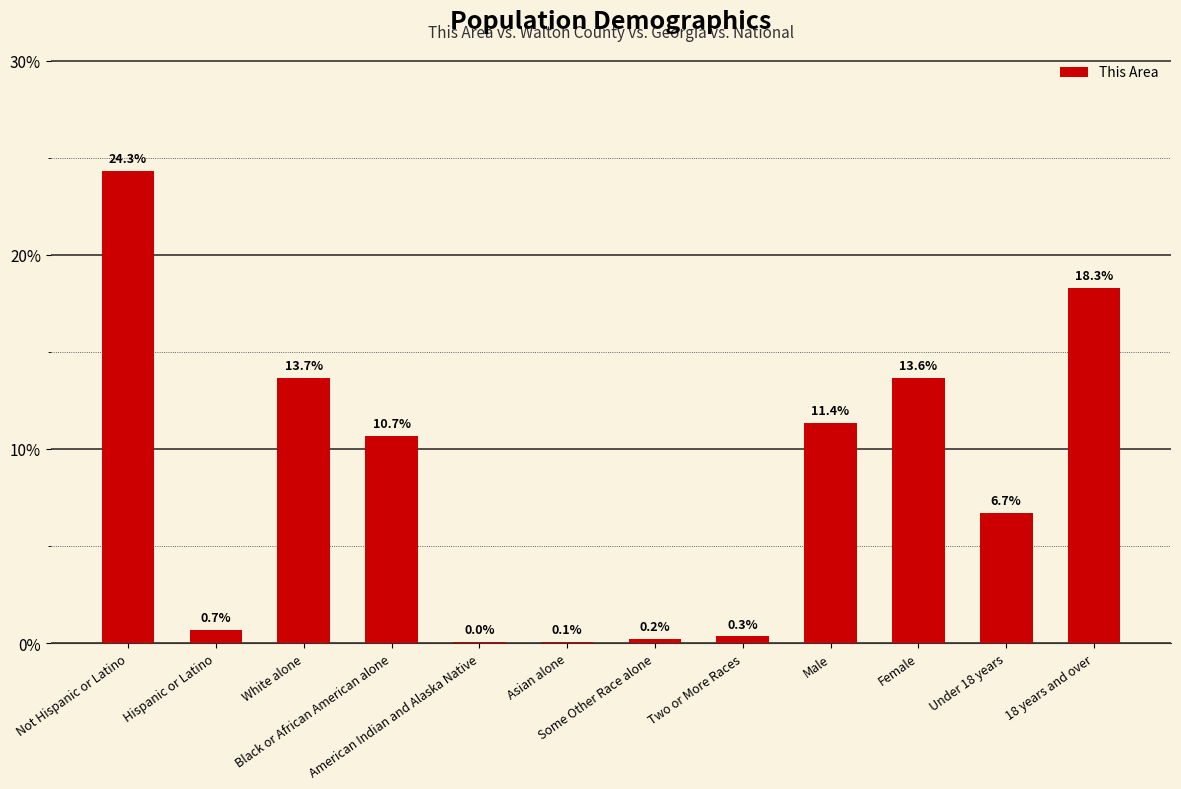

Count the number of categories in the chart.

12